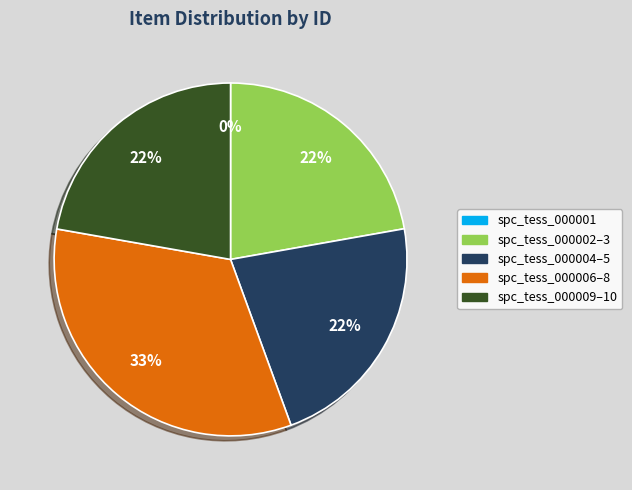

To the nearest percent, what is the average slice percentage?

20%